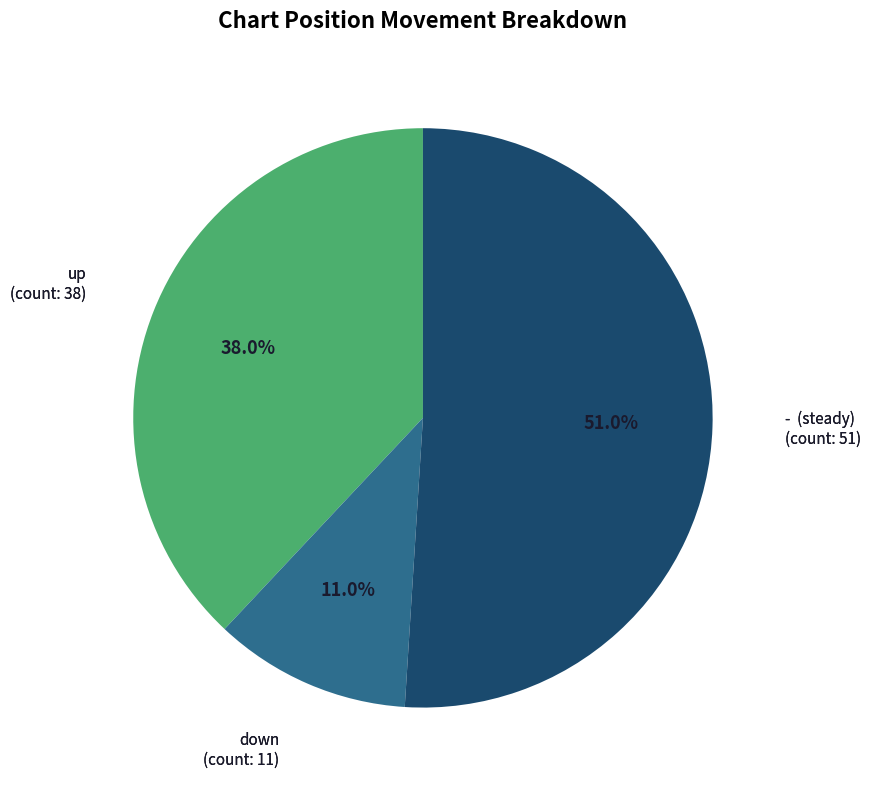

Is there any slice that represents more than half of the pie?

Yes